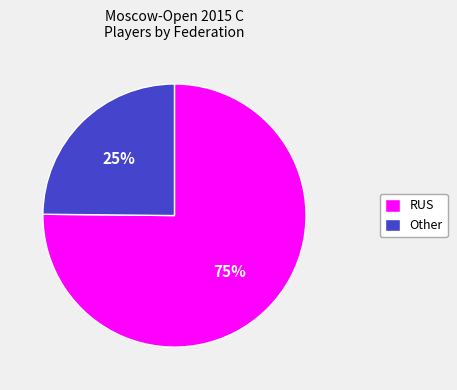

To the nearest percent, what is the difference between the Other and RUS slice percentages?

50%